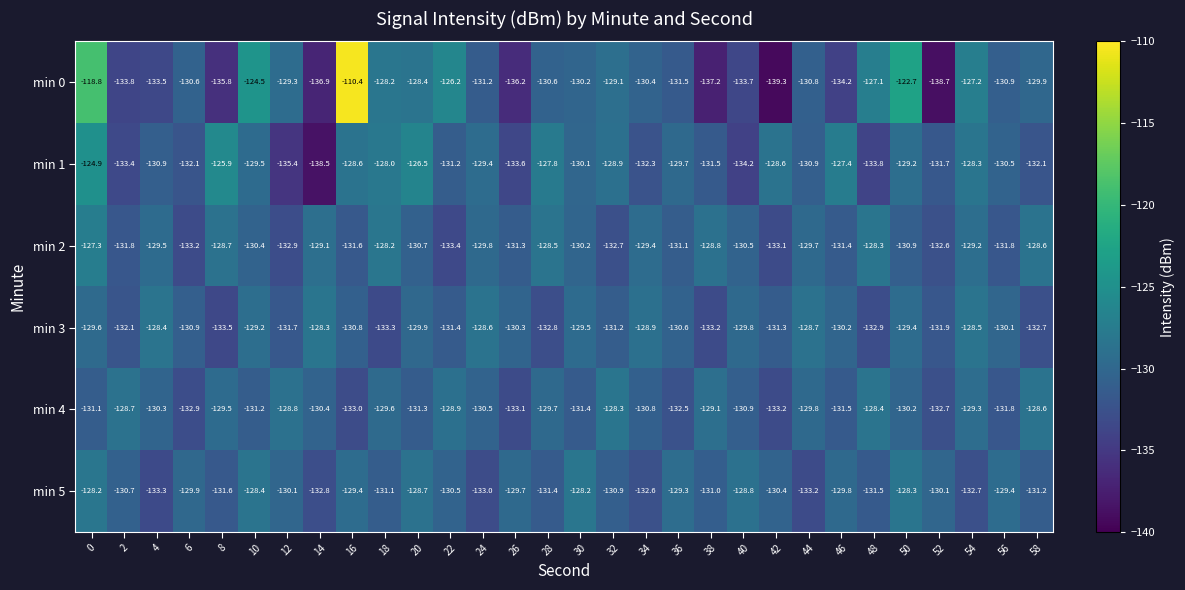

Which label corresponds to the largest value in the chart?

16